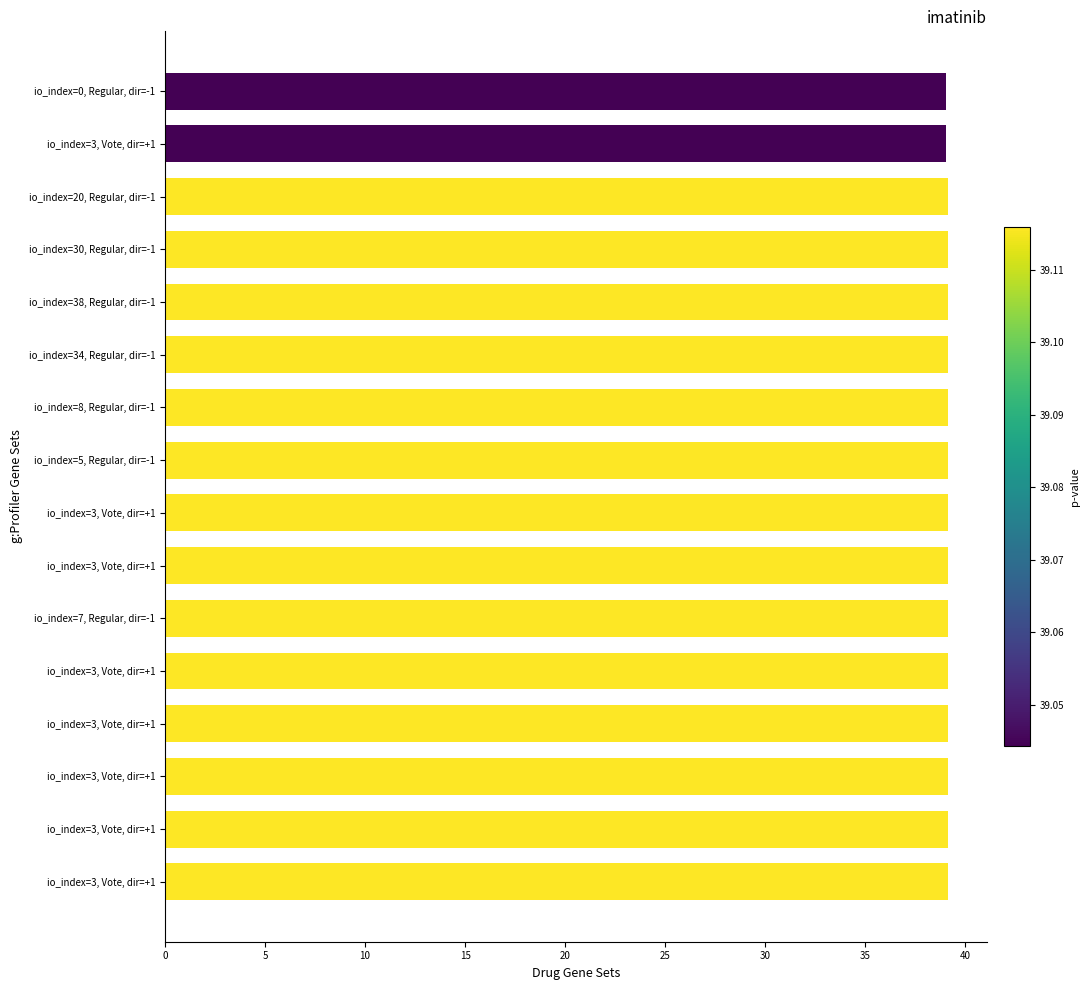

How many categories are shown in the chart?

16